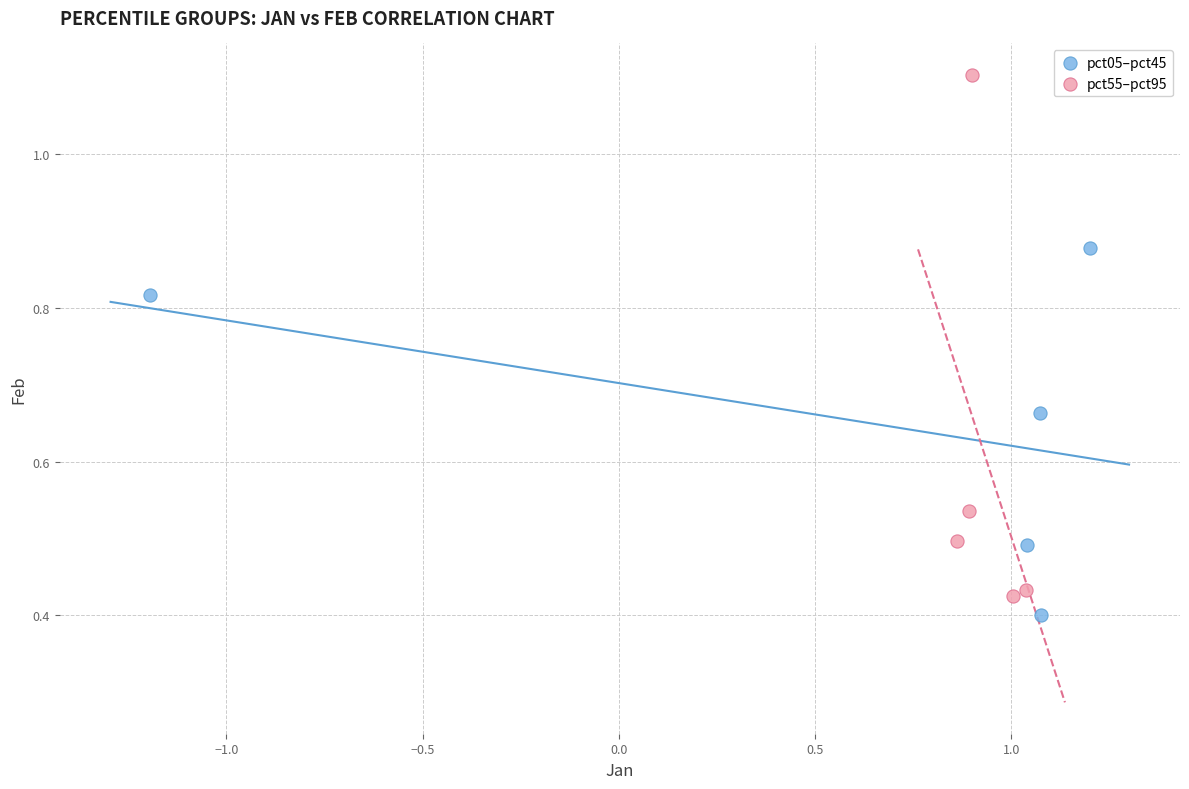

Which series contains the highest Y value?

pct55–pct95